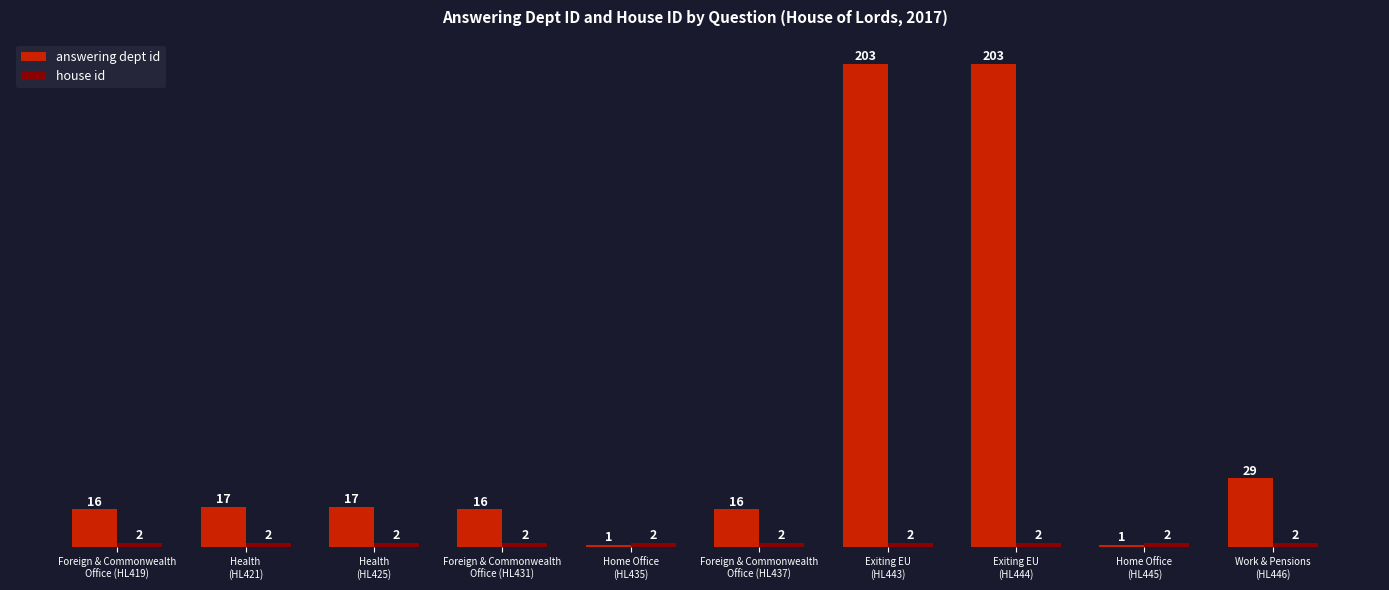

What is the difference between the second highest and minimum values in the answering dept id series?

202